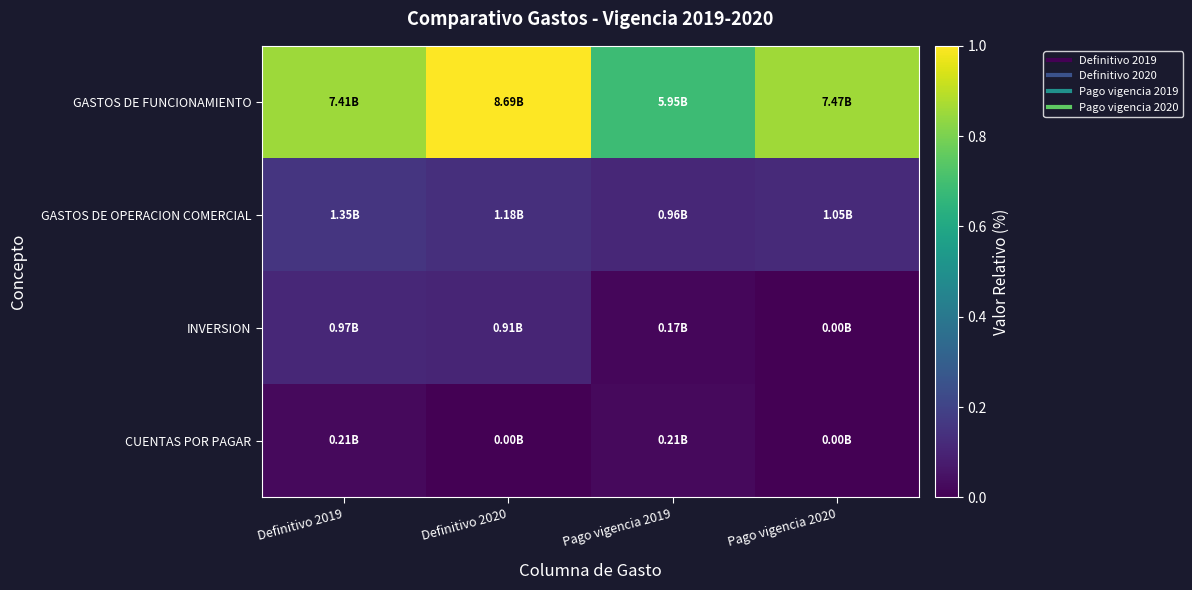

How many data points does each series have?

4